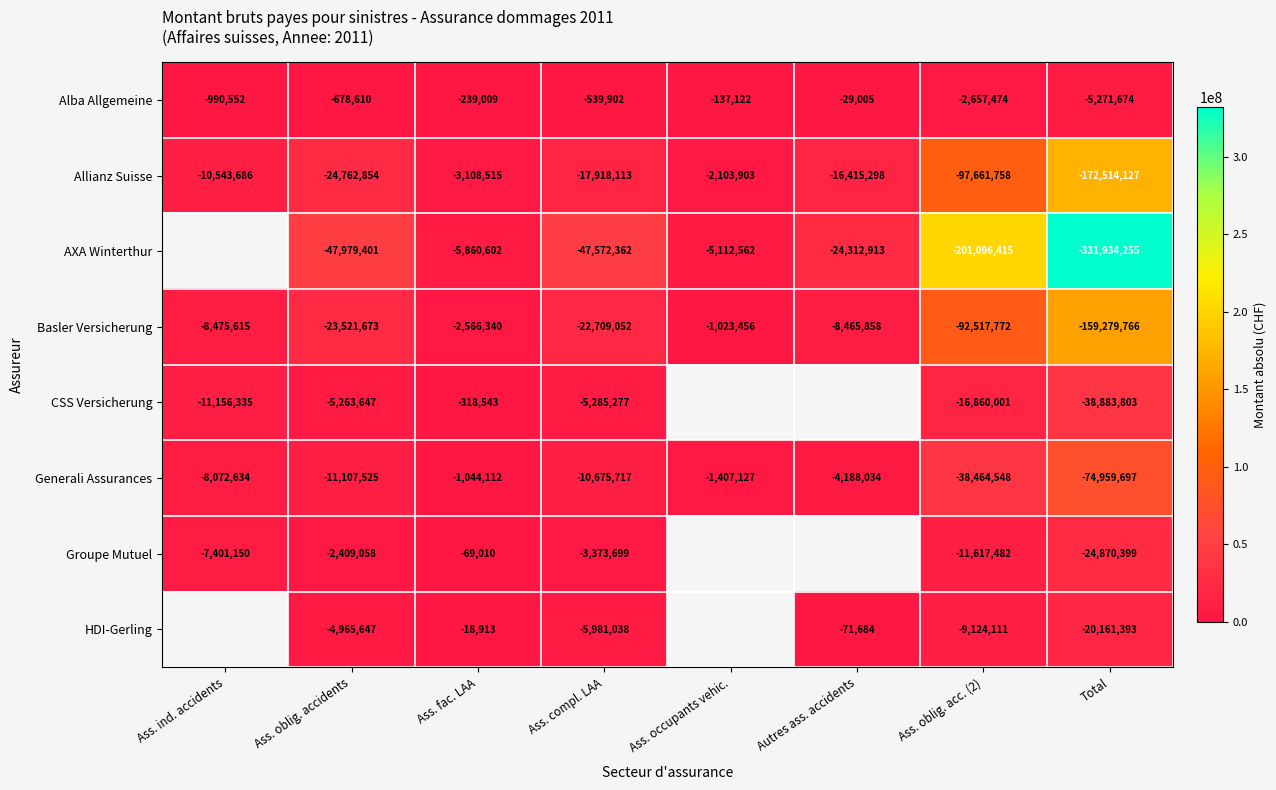

Which category has the highest value across all series?

Total